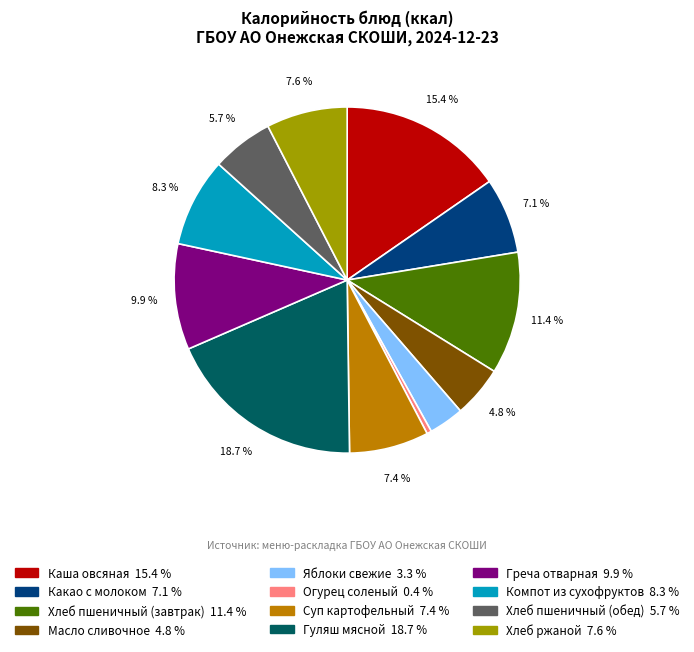

What percentage is NOT represented by Греча отварная?

90.1%